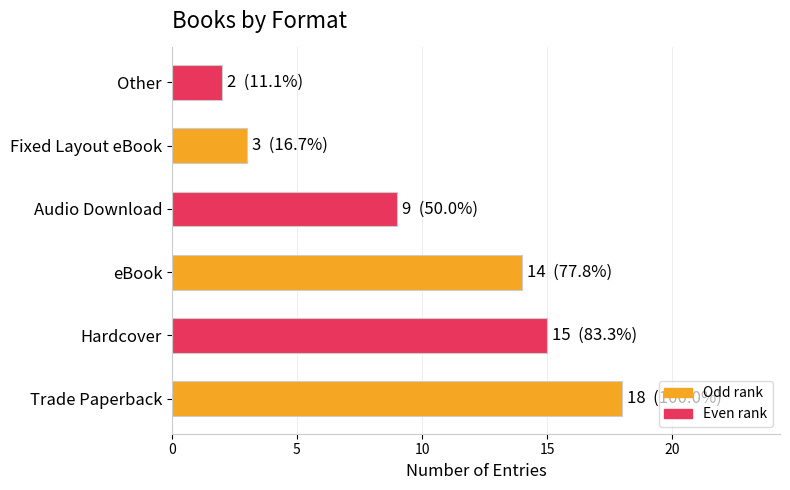

Count the number of data series in this chart.

1